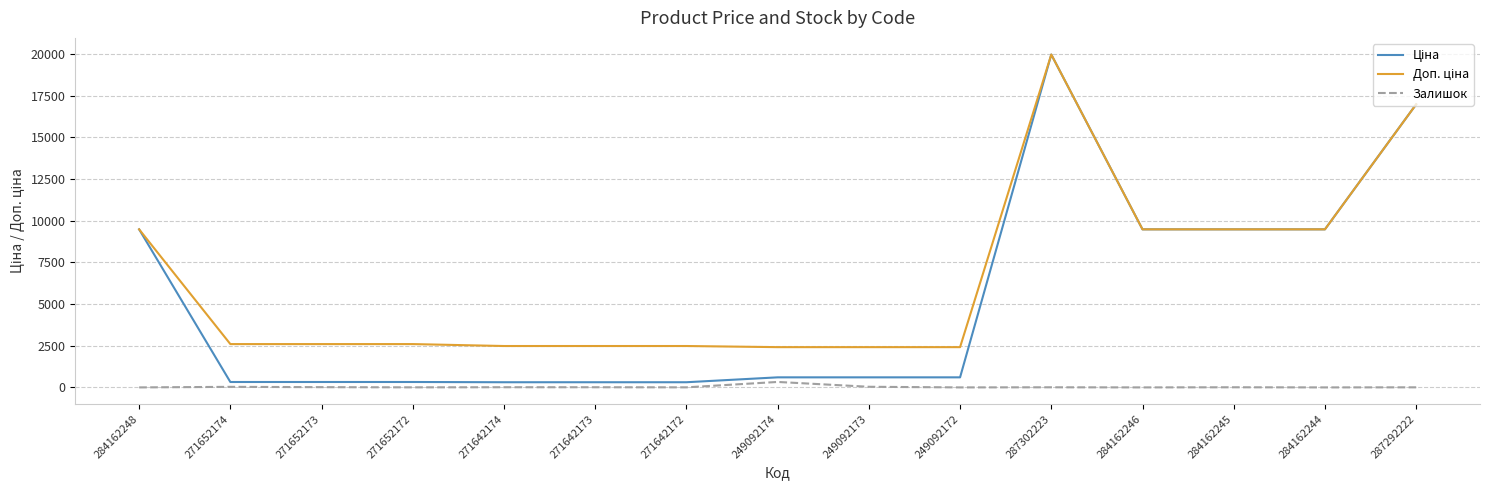

What is the spread (max minus min) of values at 284162246?

9480.1